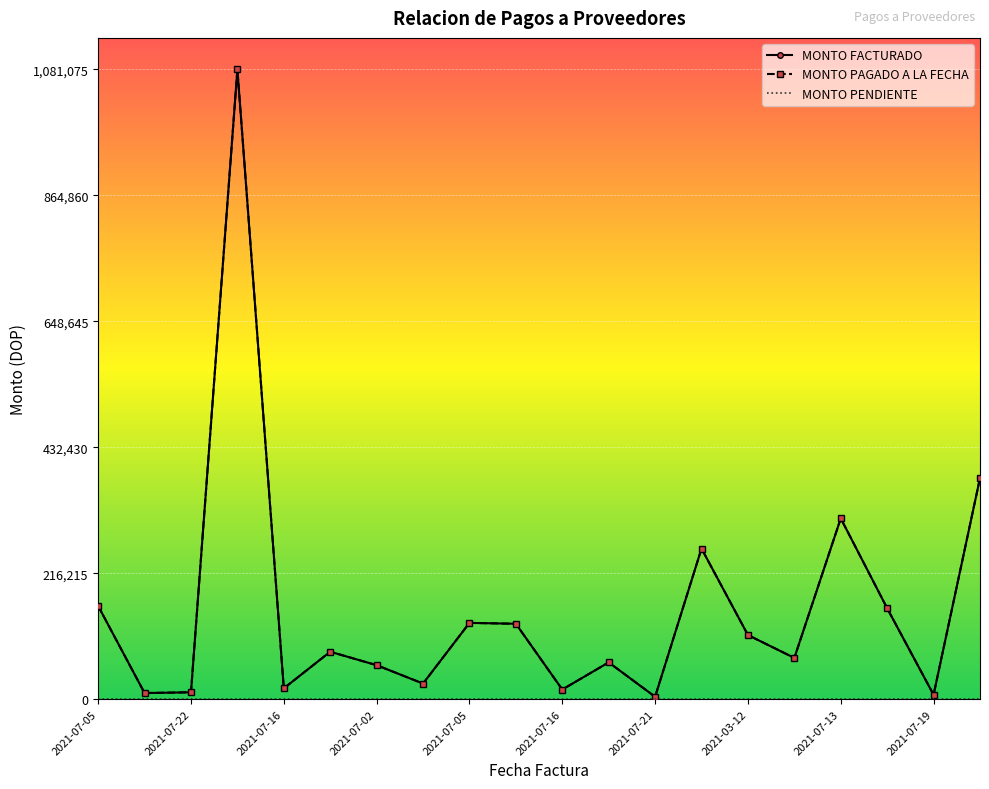

True or false: MONTO PAGADO A LA FECHA and MONTO FACTURADO intersect in this chart.

False